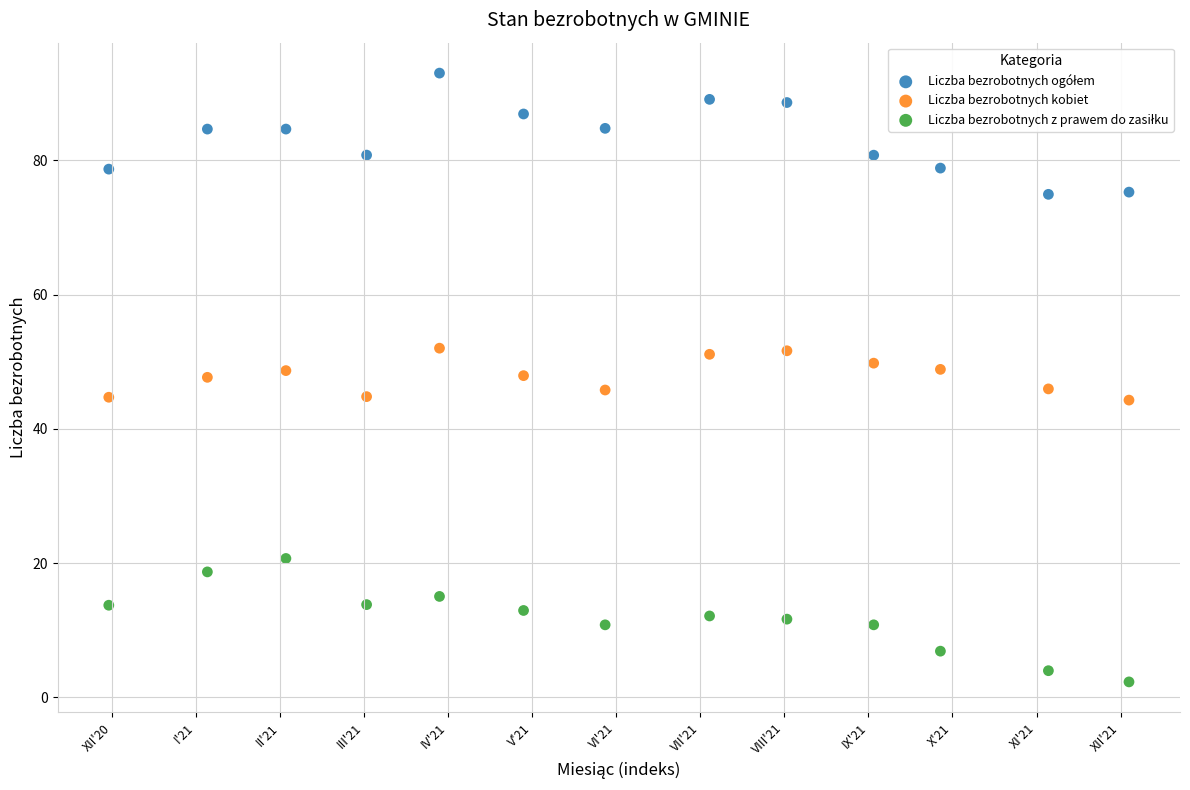

What is the X range (max minus min) for the scatter plot?

12.1